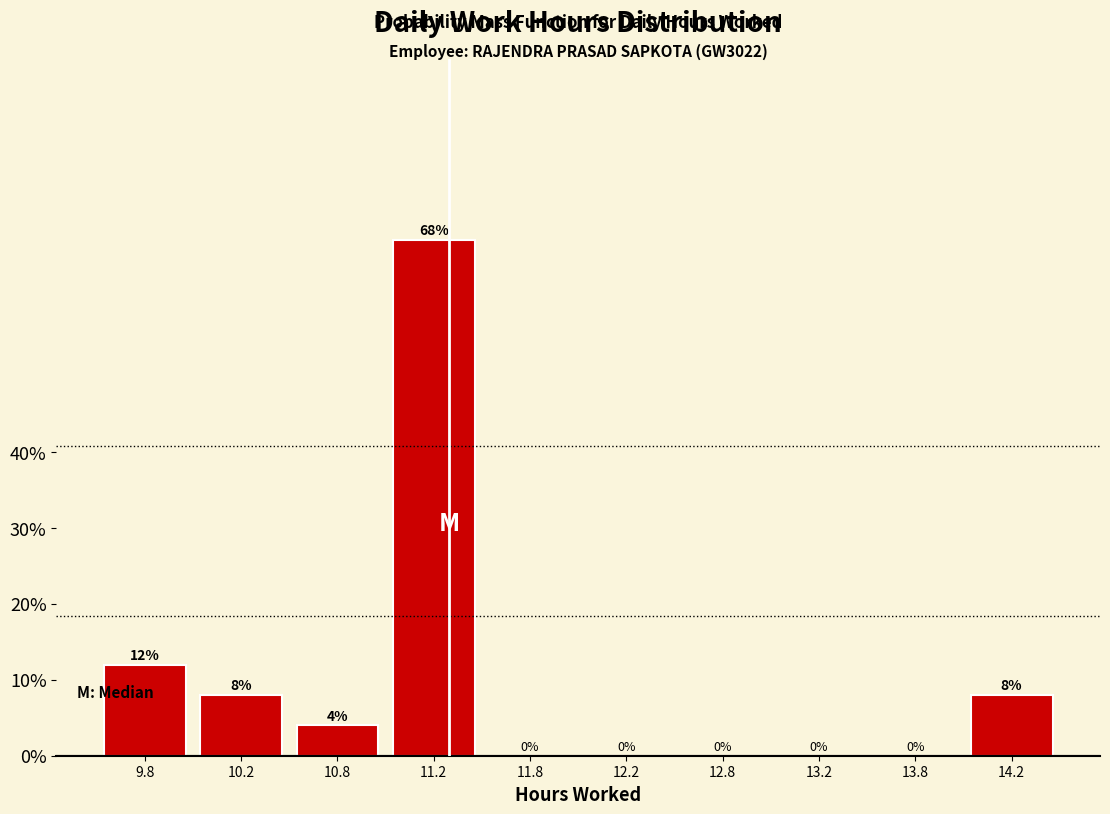

Which range on the x-axis has the tallest bar?

11.0 to 11.5